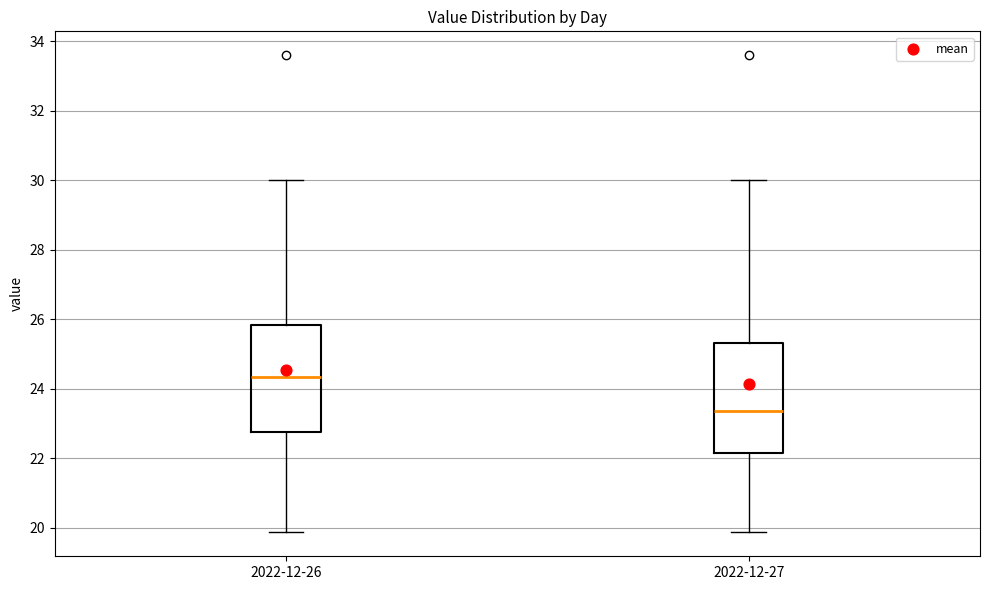

Reading left to right, read every box against the y-axis: the position of its median line, the range the box covers, and the ends of its whiskers. The values are not printed on the chart, so give them approximately, as read against the axis.

2022-12-26: median 24.4, box 22.8 to 25.8, whiskers 19.8 to 30.0
2022-12-27: median 23.4, box 22.2 to 25.4, whiskers 19.8 to 30.0